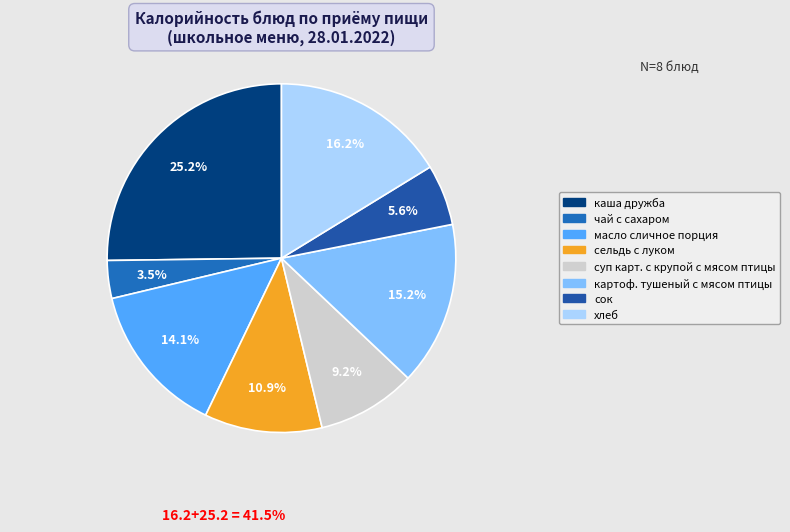

How many slices are in this pie chart?

8